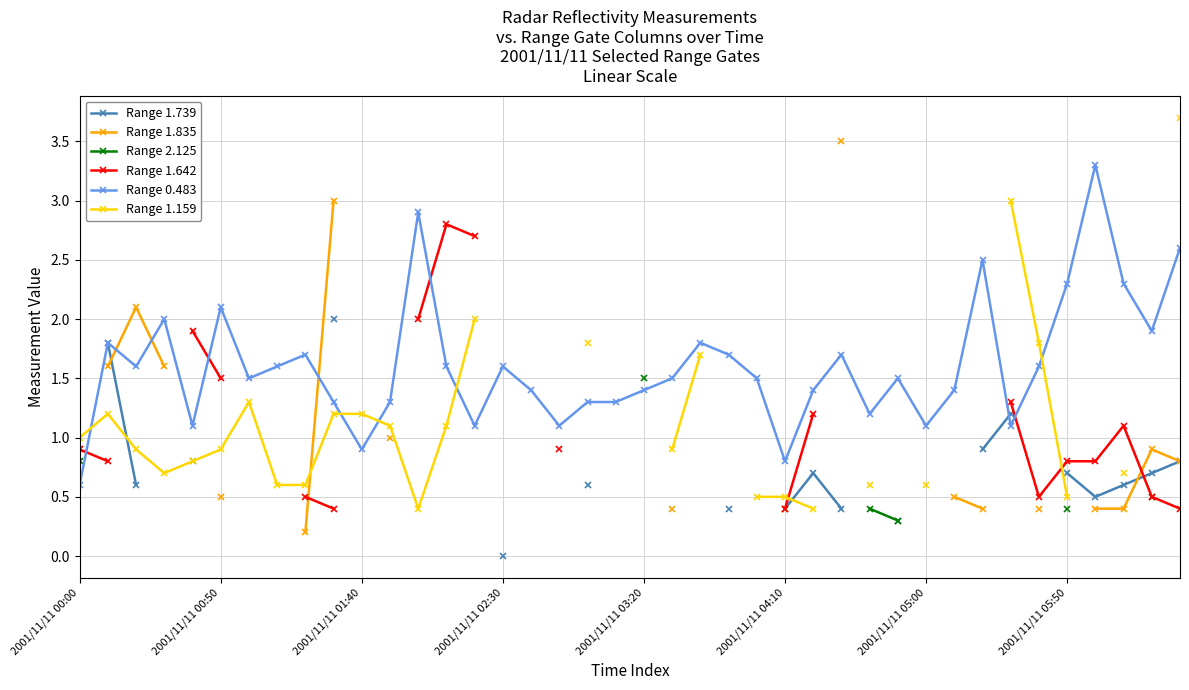

What is the highest value of the Range 0.483 series?

3.3